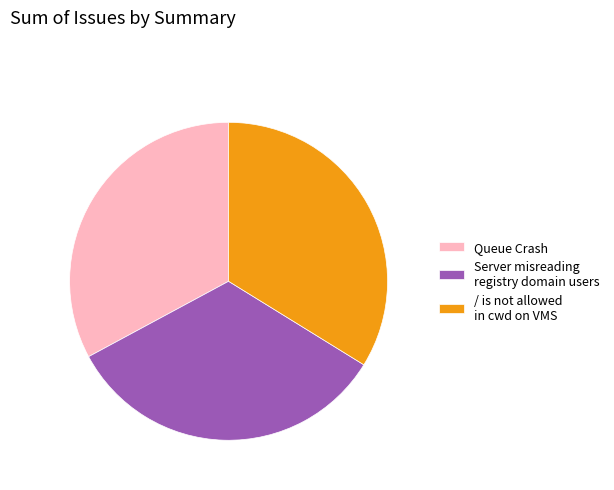

Is it true that Queue Crash is 33% of the pie?

True